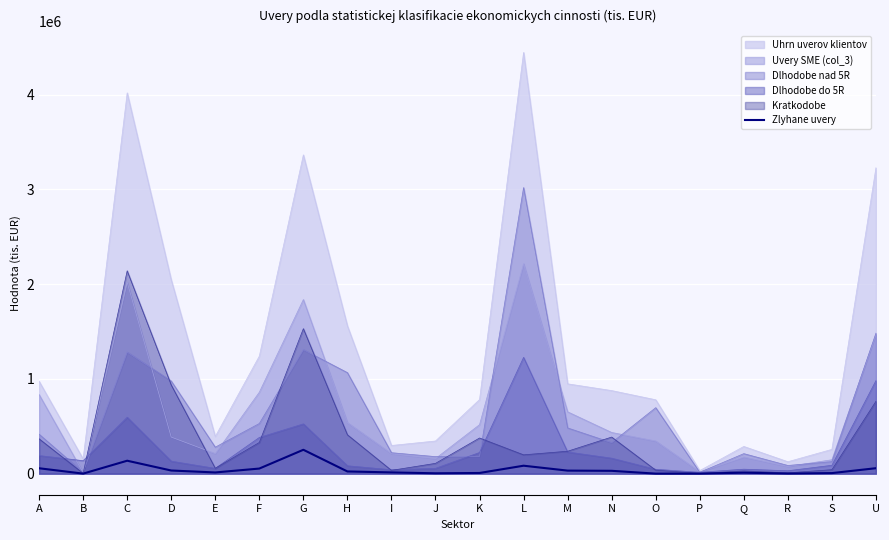

At which category is the sum across all series the highest?

L